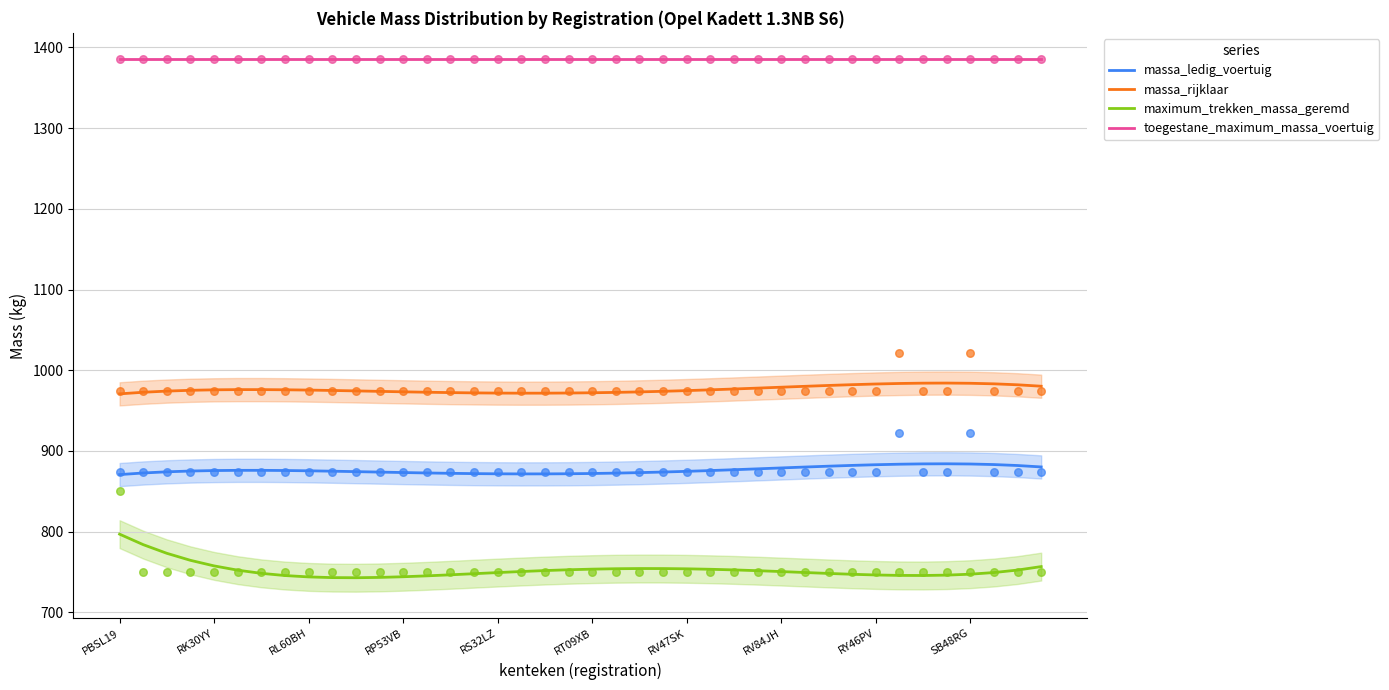

Which series contains the highest Y value?

toegestane_maximum_massa_voertuig